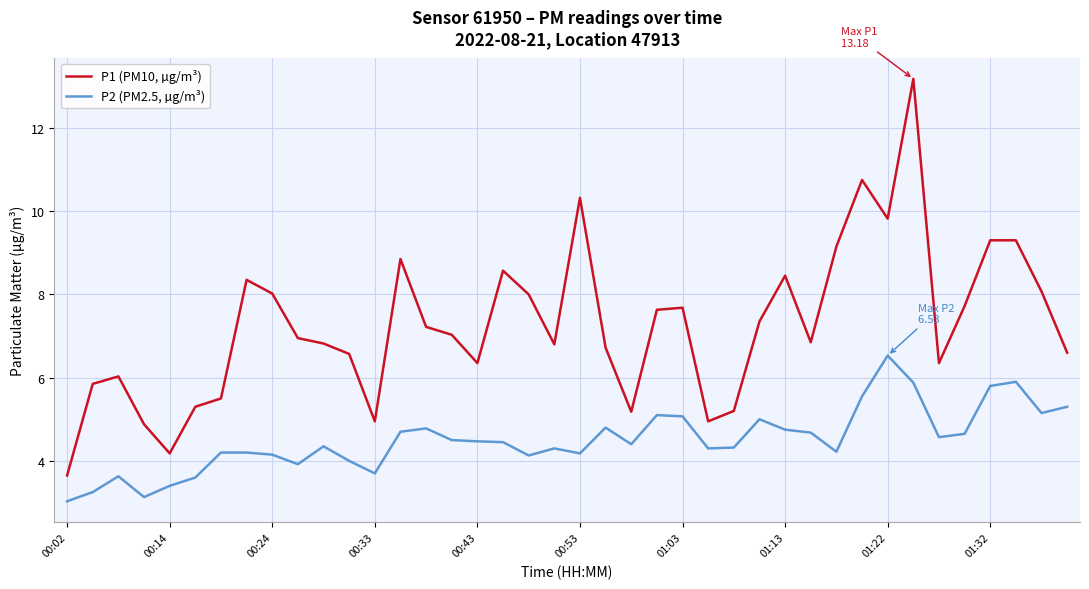

True or false: P1 (PM10, µg/m³) and P2 (PM2.5, µg/m³) intersect in this chart.

False